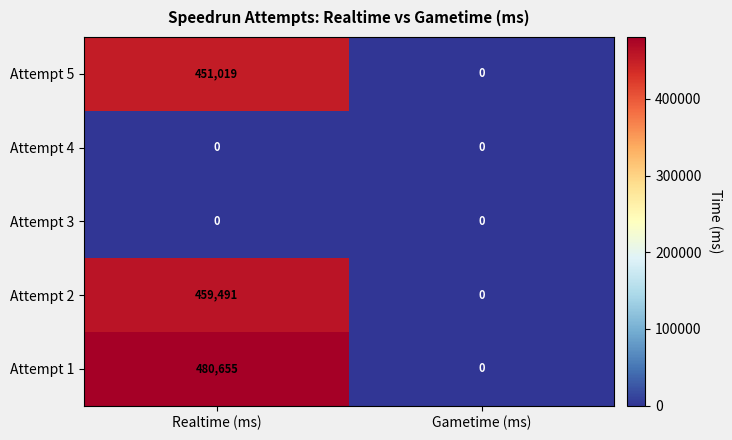

At which label is Attempt 5 closest to 225509?

Gametime (ms)